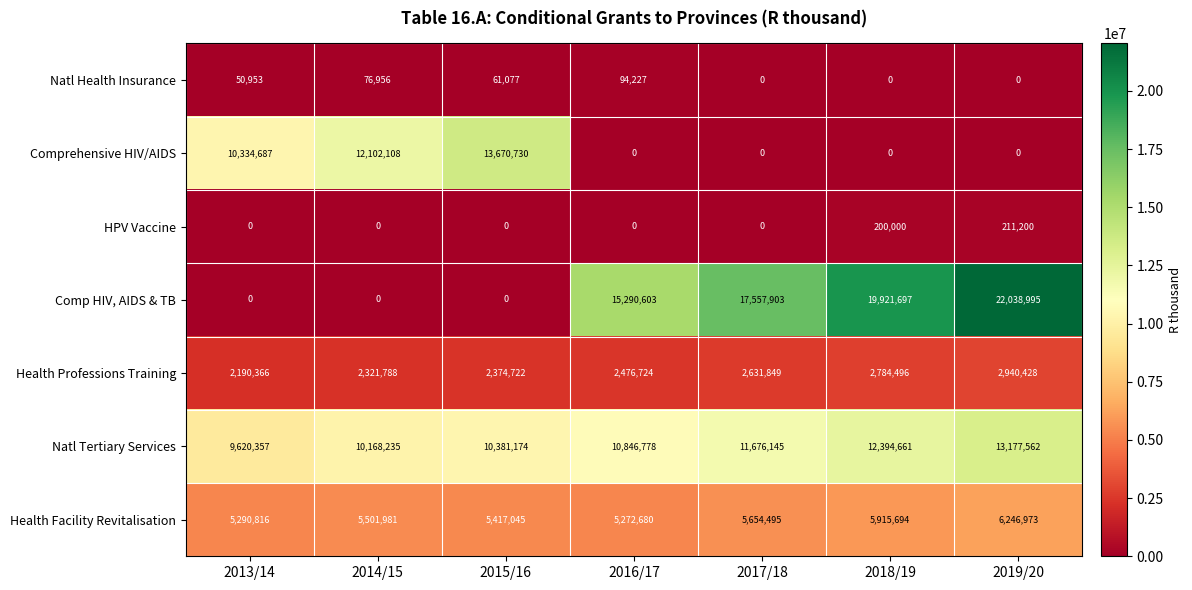

What is the spread (max minus min) of values at 2014/15?

12102108